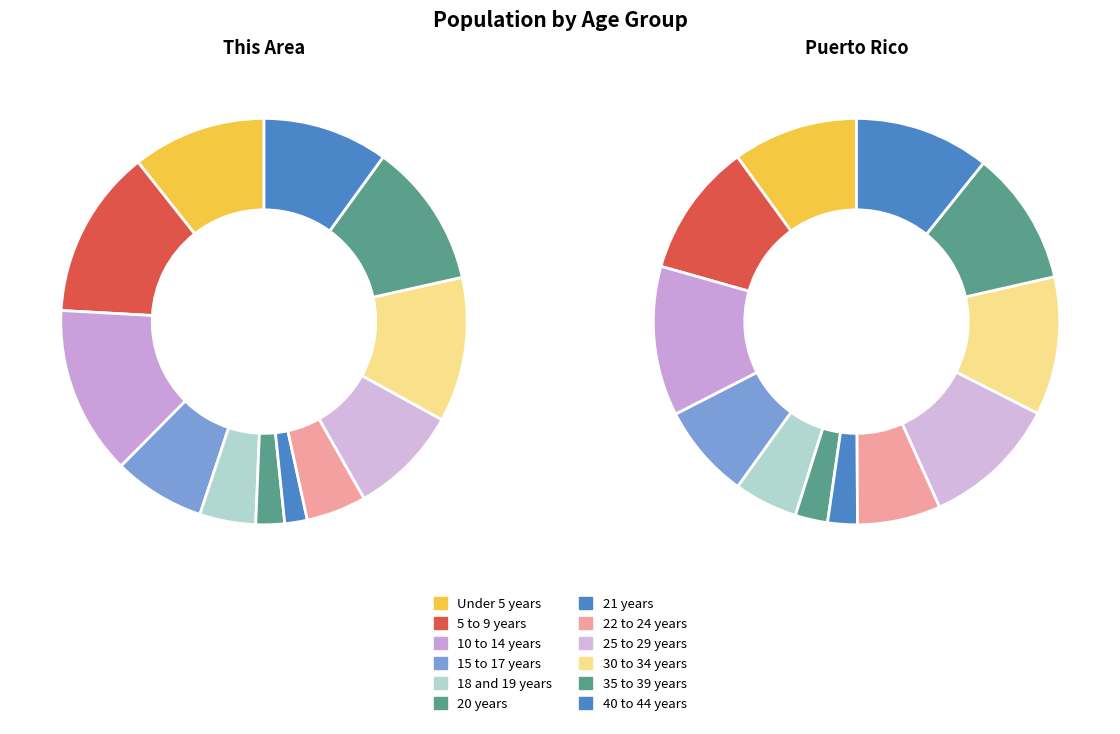

How many slices are in this pie chart?

12